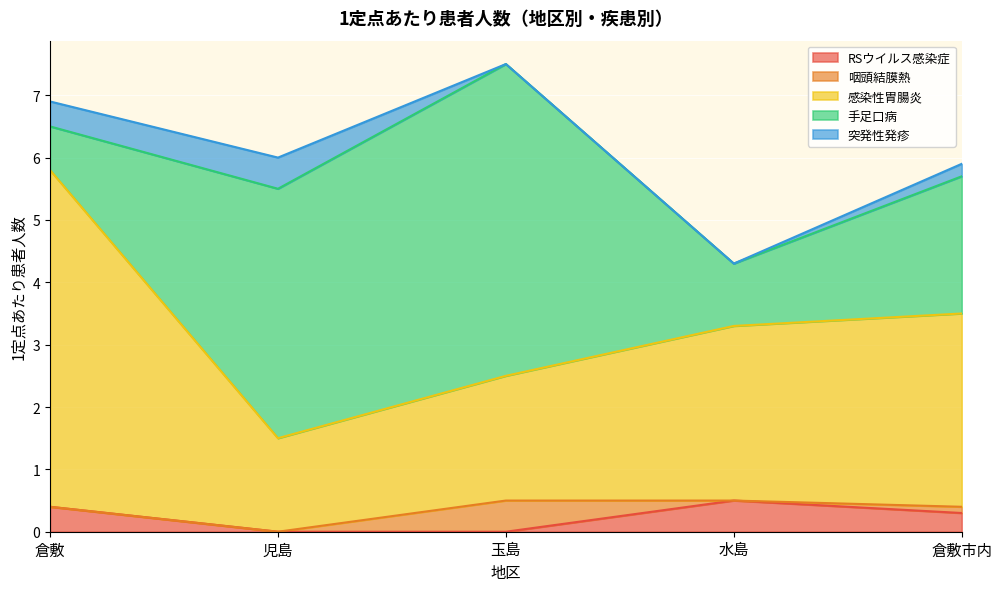

What is the greatest value displayed?

5.4